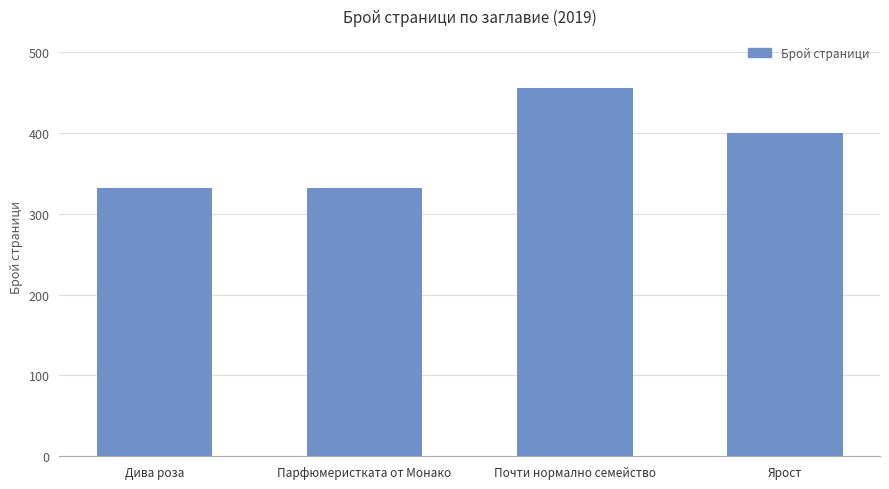

What is the minimum value shown in the chart?

332